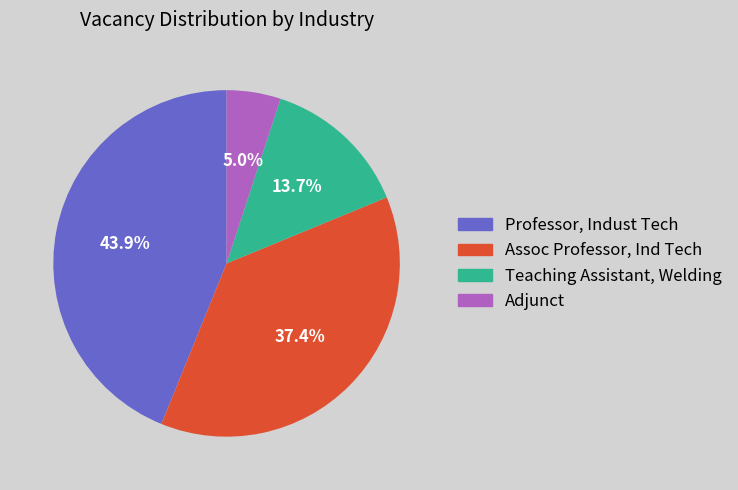

How much of the chart is everything except Professor, Indust Tech?

56.1%